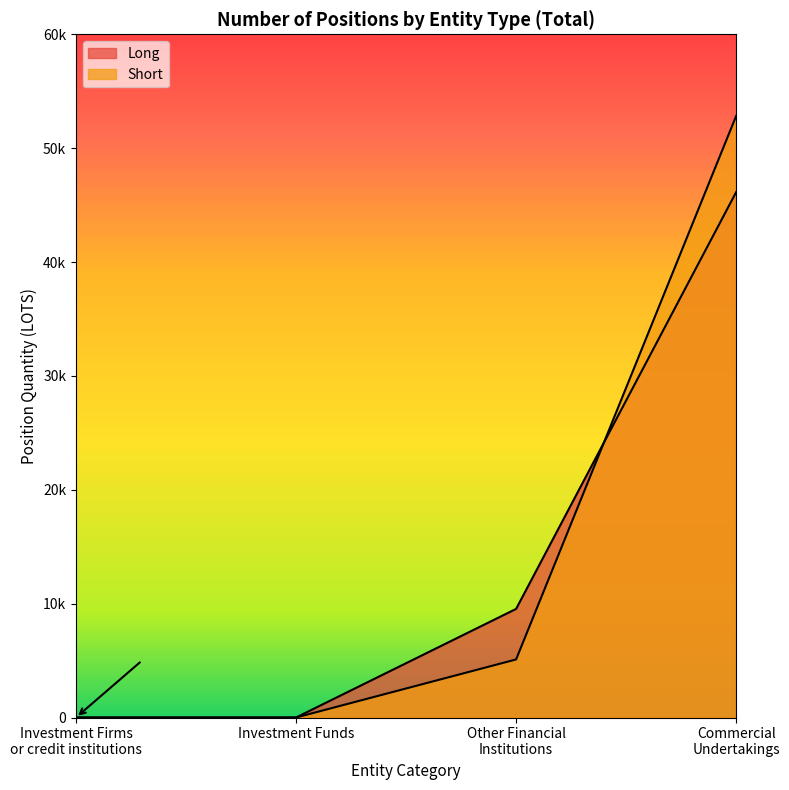

Does the chart display data point markers on the line(s)?

No